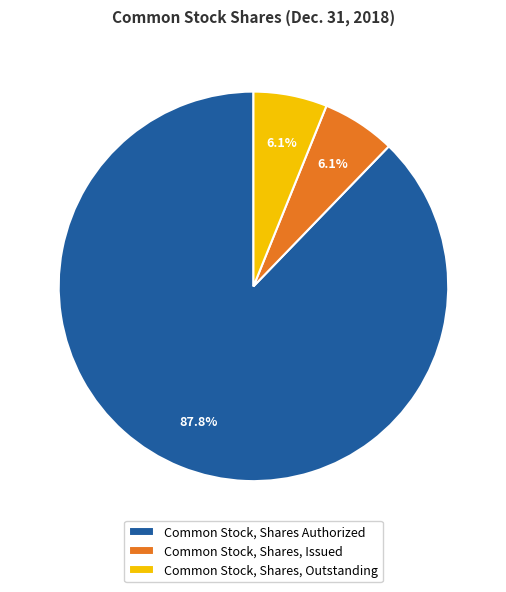

To the nearest percent, what portion does Common Stock, Shares, Issued represent?

6%